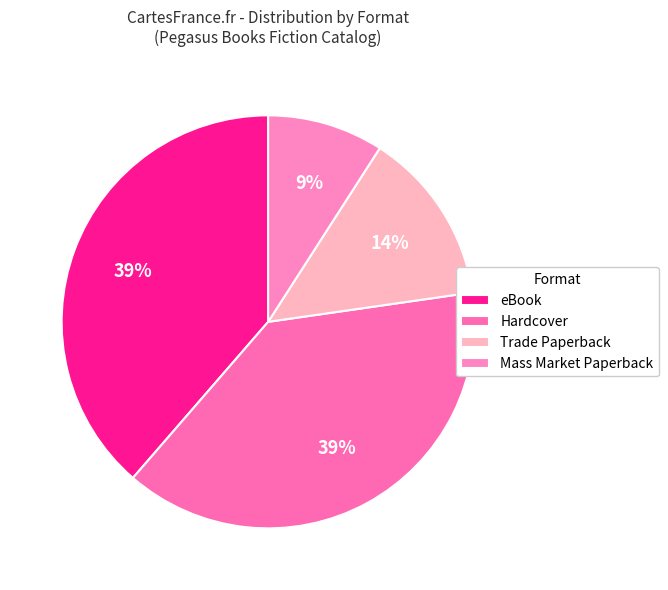

How many segments does this pie chart have?

4